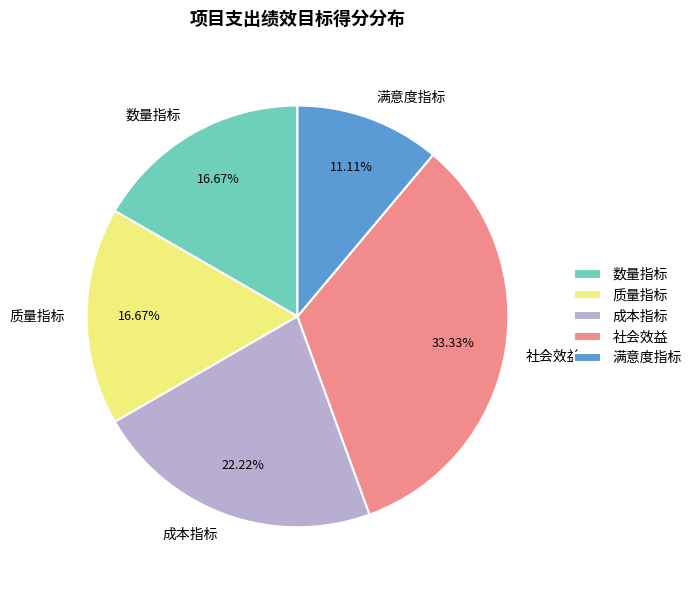

Which has a higher value, 数量指标 or 成本指标?

成本指标